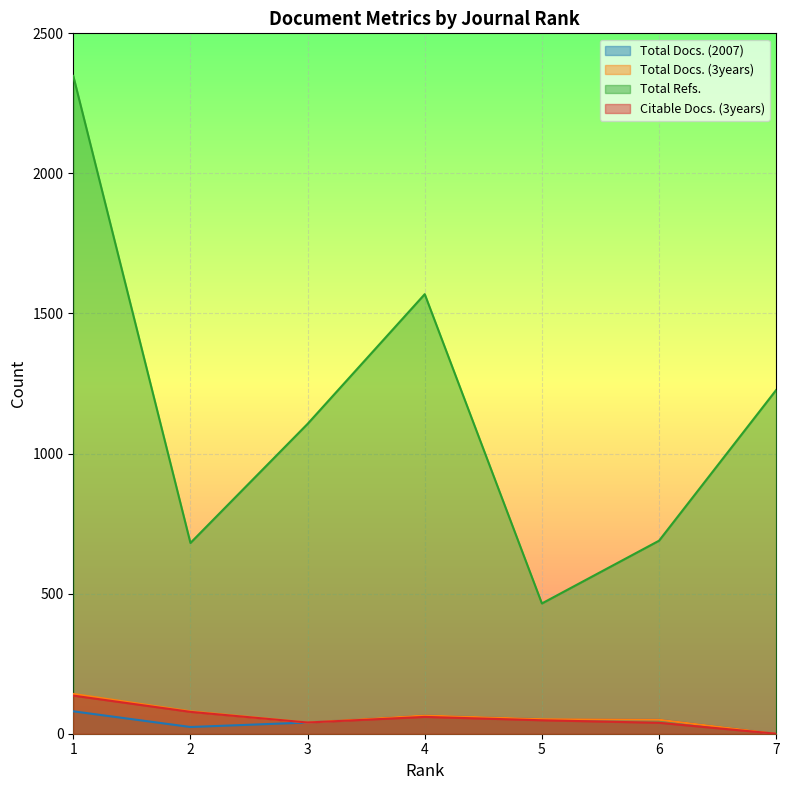

What is the difference between the highest and lowest values at 2?

657